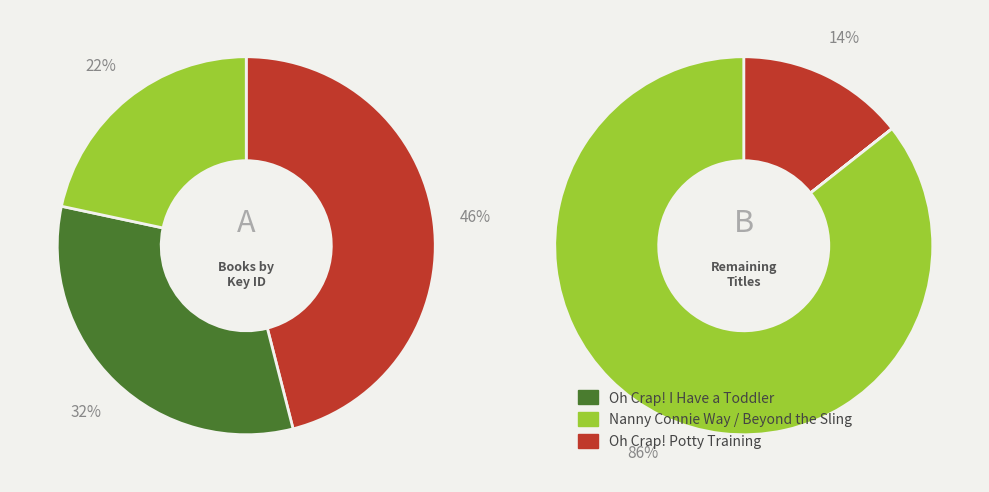

The Toilet Training in Less Than a Day slice represents 6% of the pie. True or false?

False